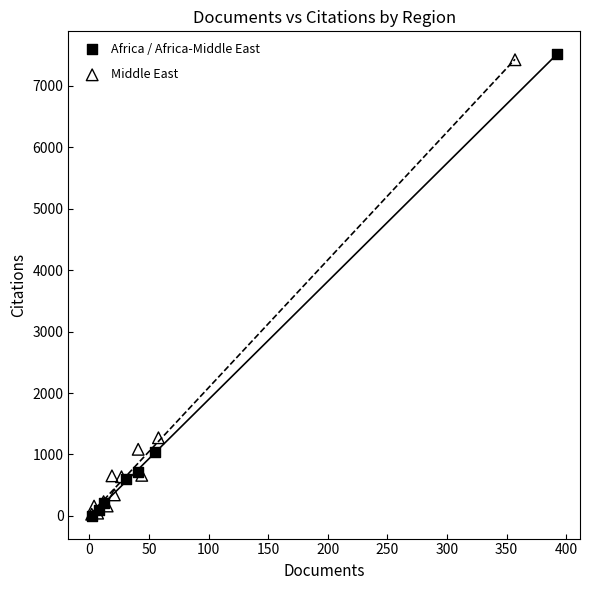

What are all the series names shown in the legend?

Africa / Africa-Middle East, Middle East